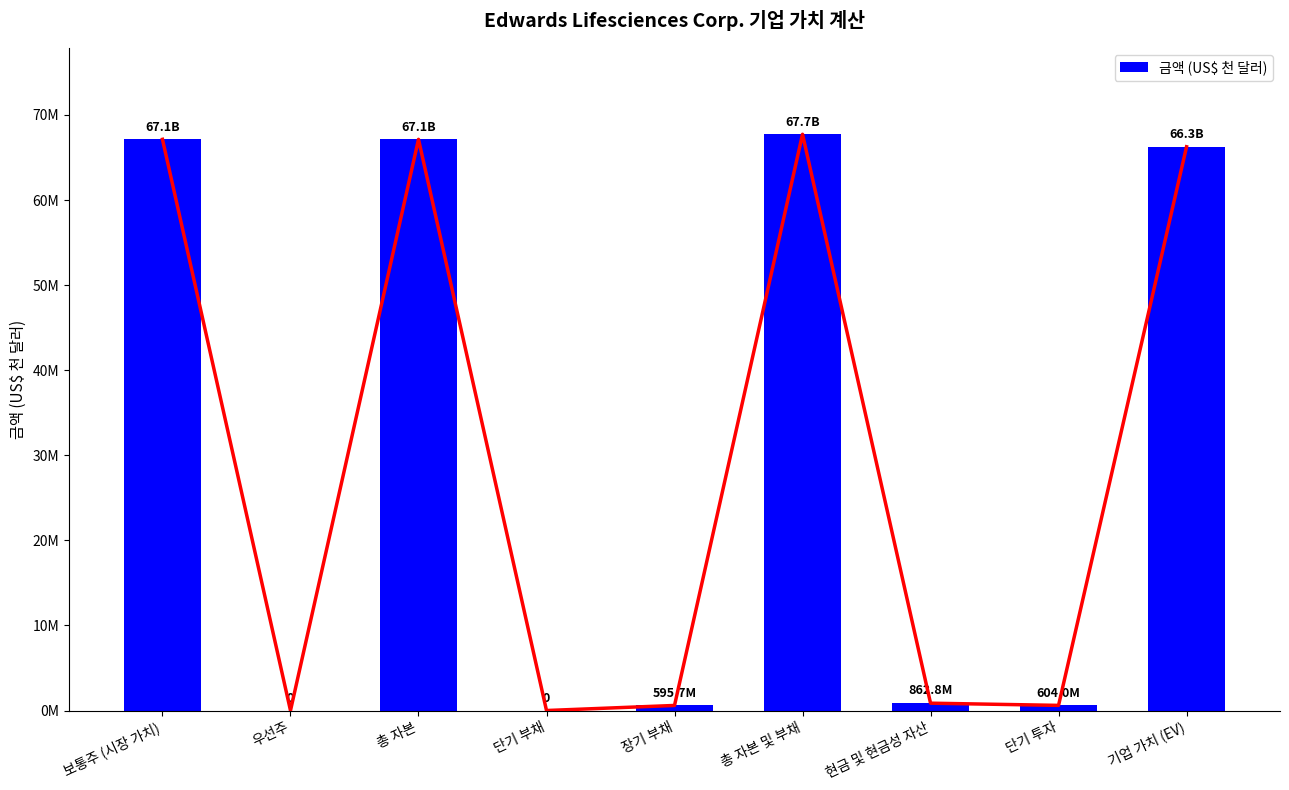

True or false: the data shows 67733837 at 총 자본 및 부채.

True